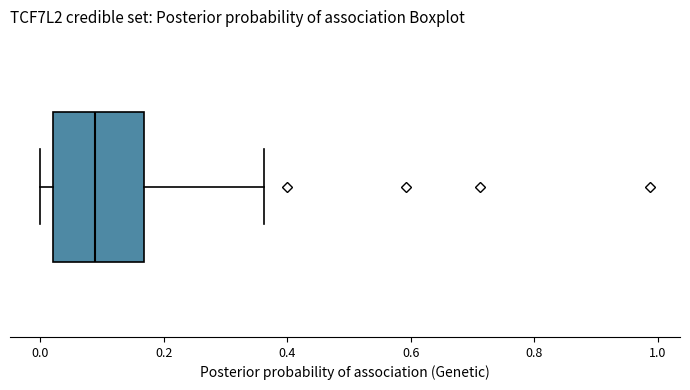

Read this box plot against the x-axis: the position of the median line, the range covered by the box, and the ends of both whiskers. The values are not printed on the chart, so give them approximately, as read against the axis.

median 0.08, box 0.02 to 0.16, whiskers 0.00 to 0.36